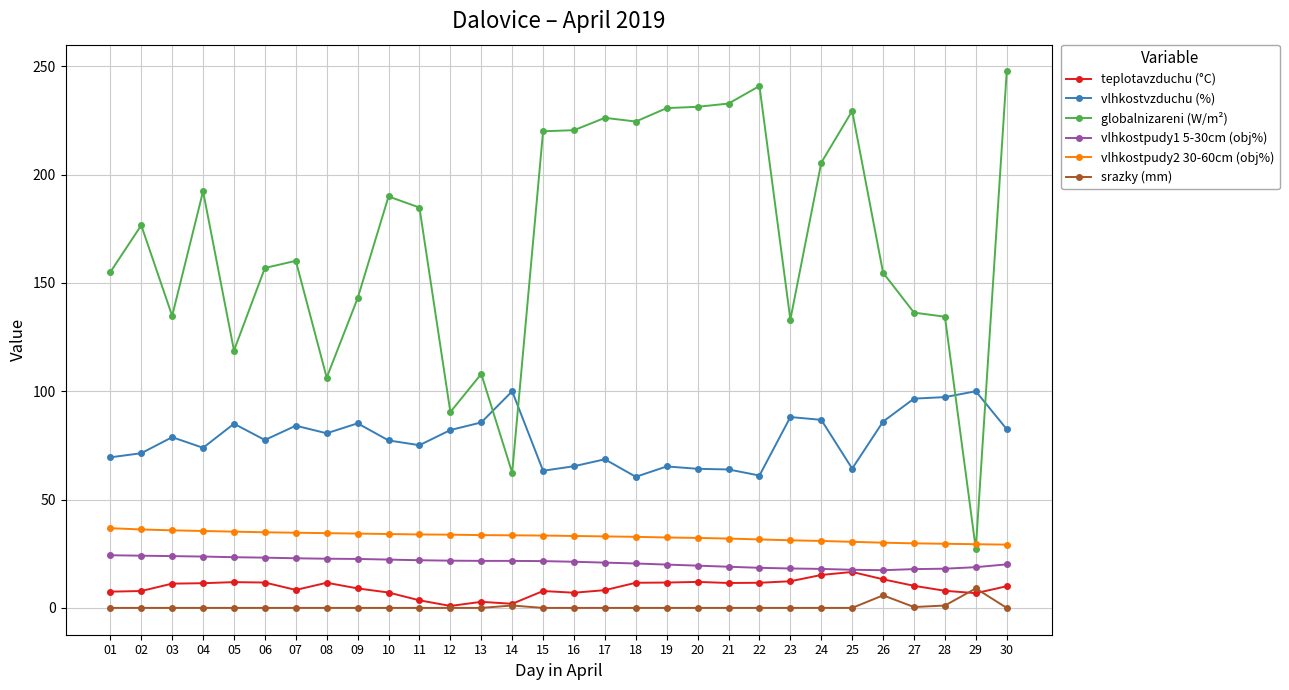

The value of teplotavzduchu (°C) at 23 is 12.3. True or false?

True